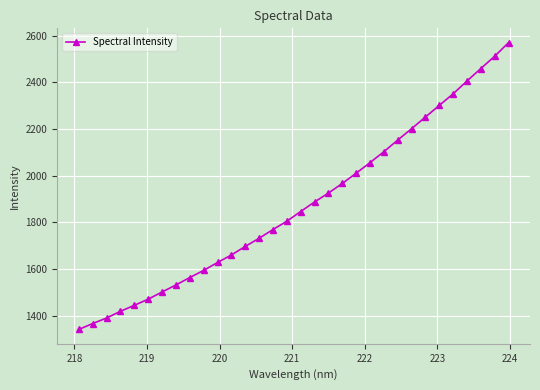

What is the minimum value shown in the chart?

1341.6